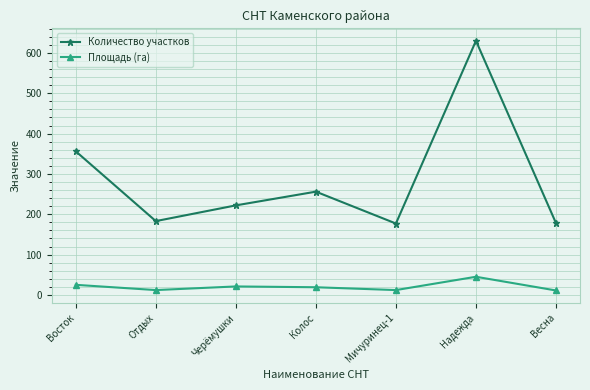

At Мичуринец-1, list the series in order from smallest to largest.

Площадь (га), Количество участков